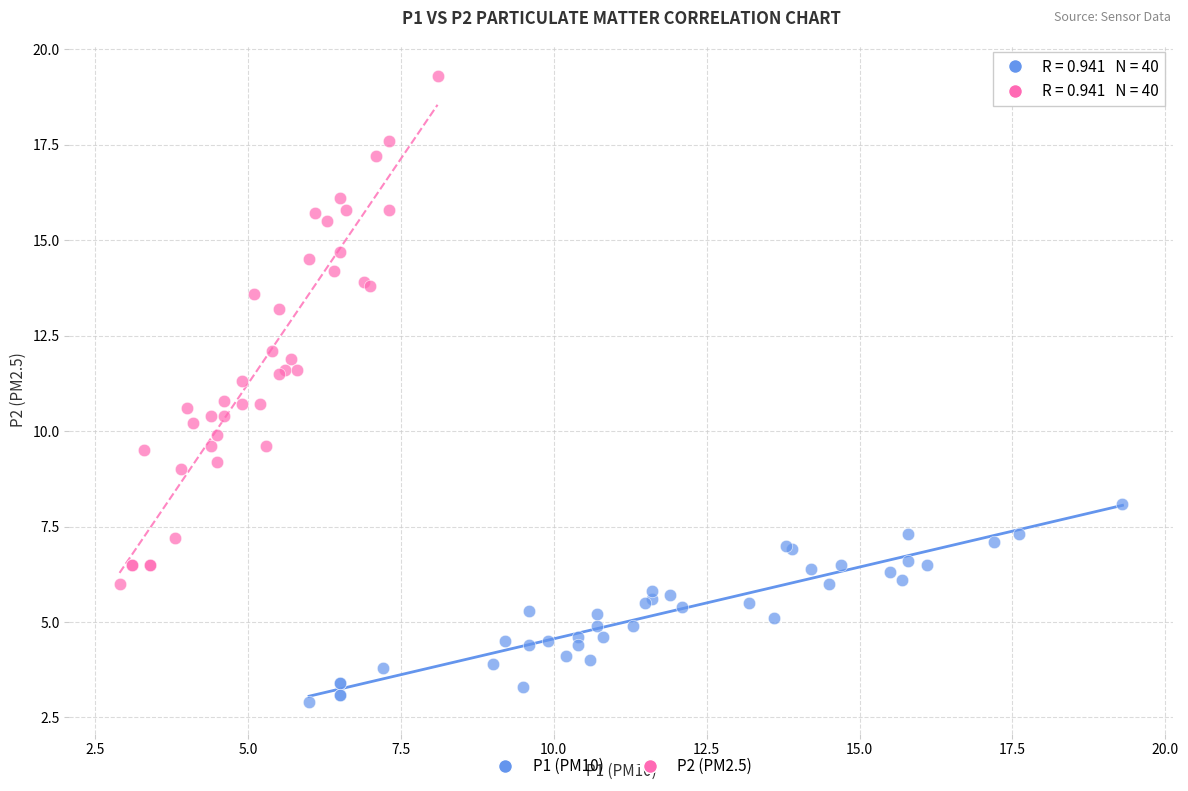

Which series has the largest Y range (max minus min)?

P2 (PM2.5)